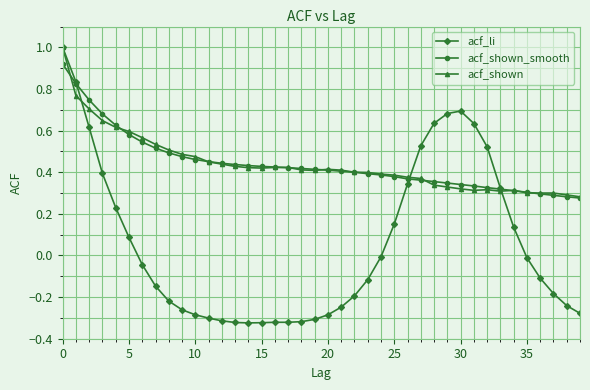

Which series has the widest spread of values?

acf_li